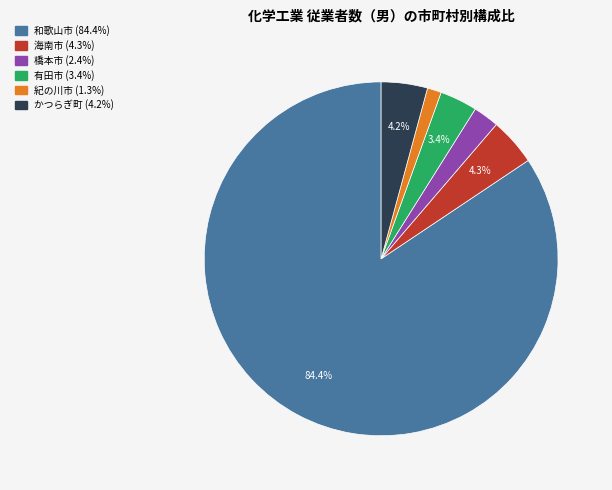

What is the smallest slice in the pie chart?

紀の川市